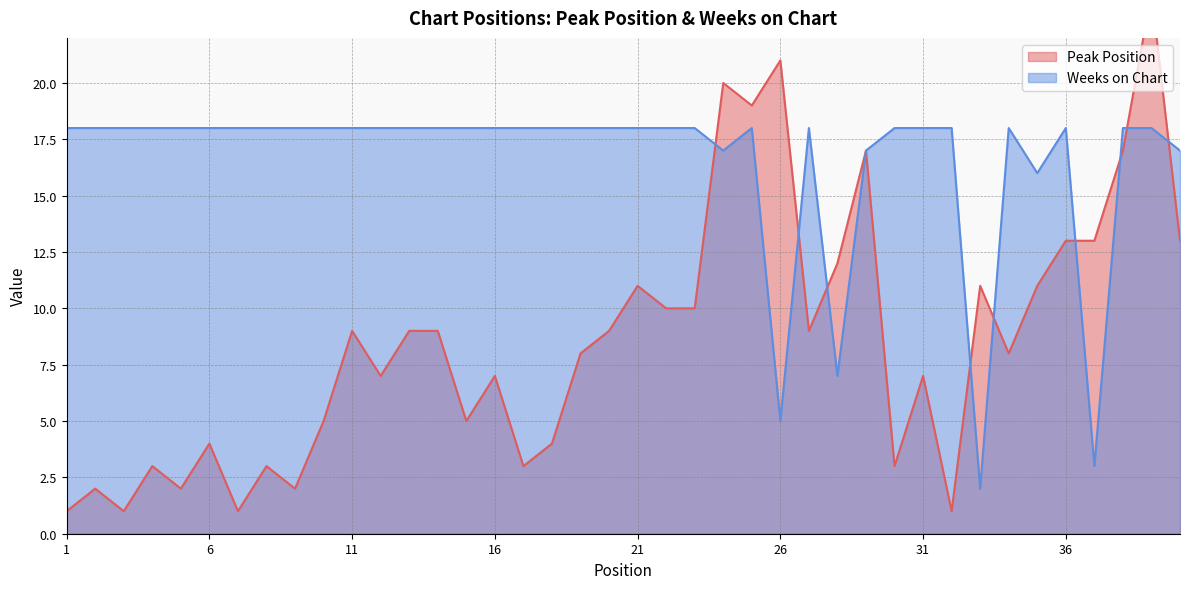

How many values in the Peak Position series exceed 9?

15